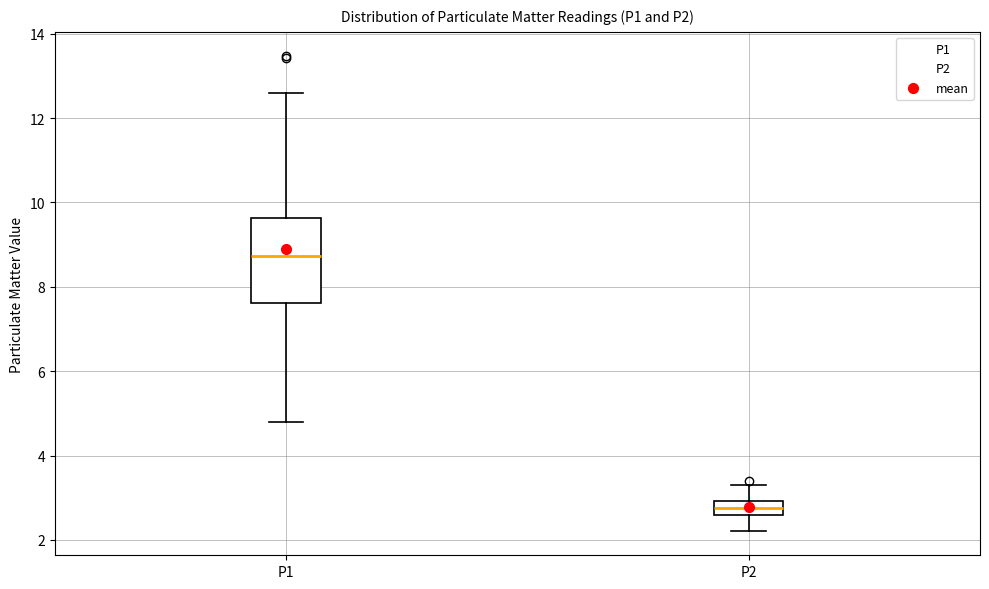

Reading left to right, transcribe this box plot: for each box, give where its median line is, the range the box spans, and where its two whiskers end, as read against the y-axis. The values are not printed on the chart, so give them approximately, as read against the axis.

P1: median 8.8, box 7.6 to 9.6, whiskers 4.8 to 12.6
P2: median 2.8, box 2.6 to 3.0, whiskers 2.2 to 3.4